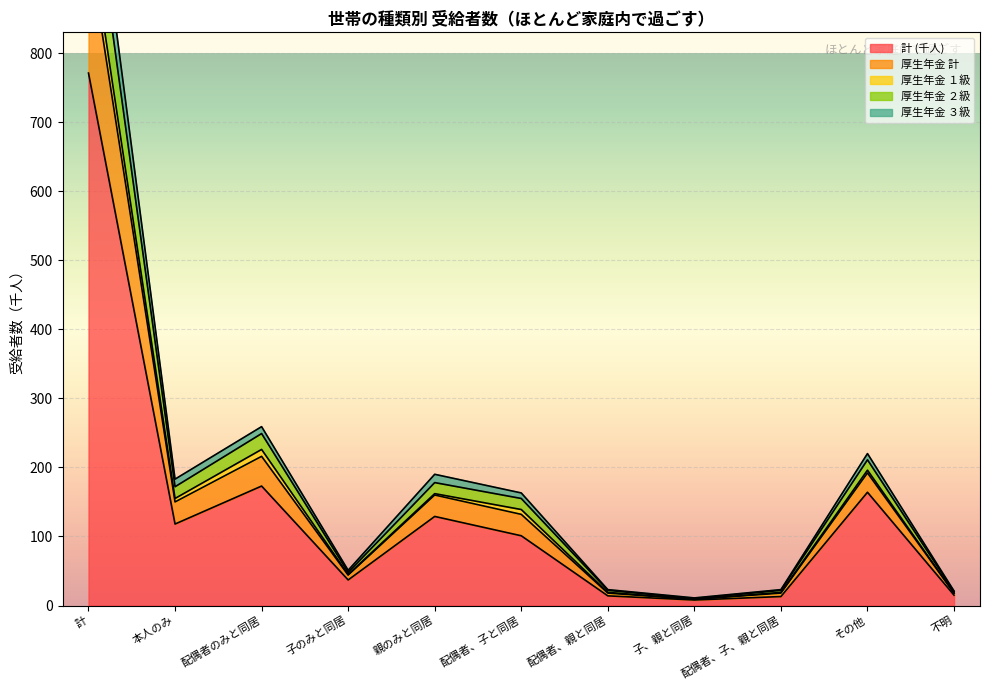

At which category is the sum across all series the highest?

計